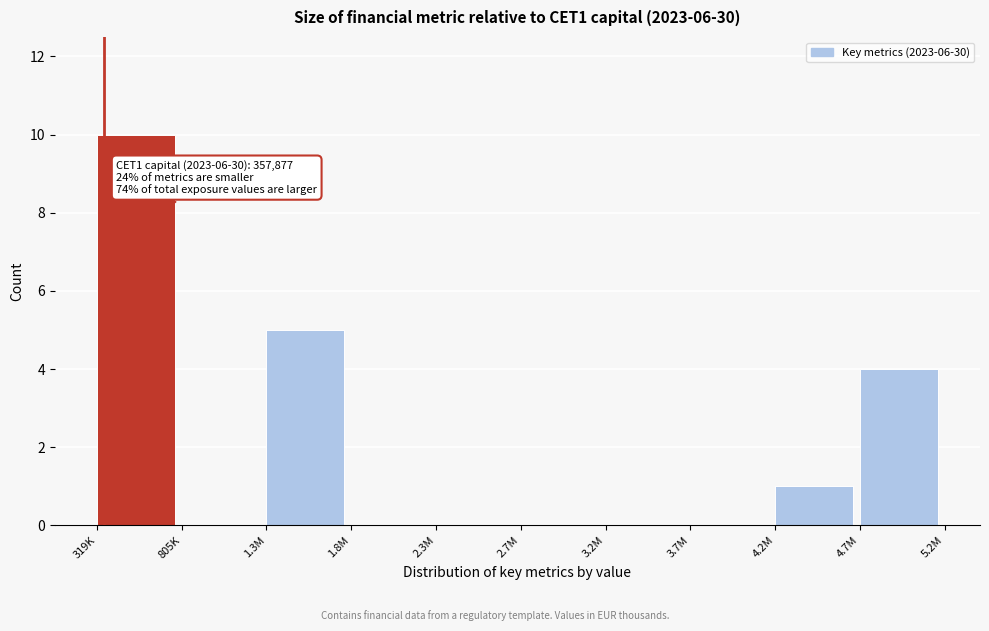

Reading right to left, list all the values displayed in this chart.

4.7M=4	4.2M=1	3.7M=0	3.2M=0	2.7M=0	2.3M=0	1.8M=0	1.3M=5	805K=0	319K=10